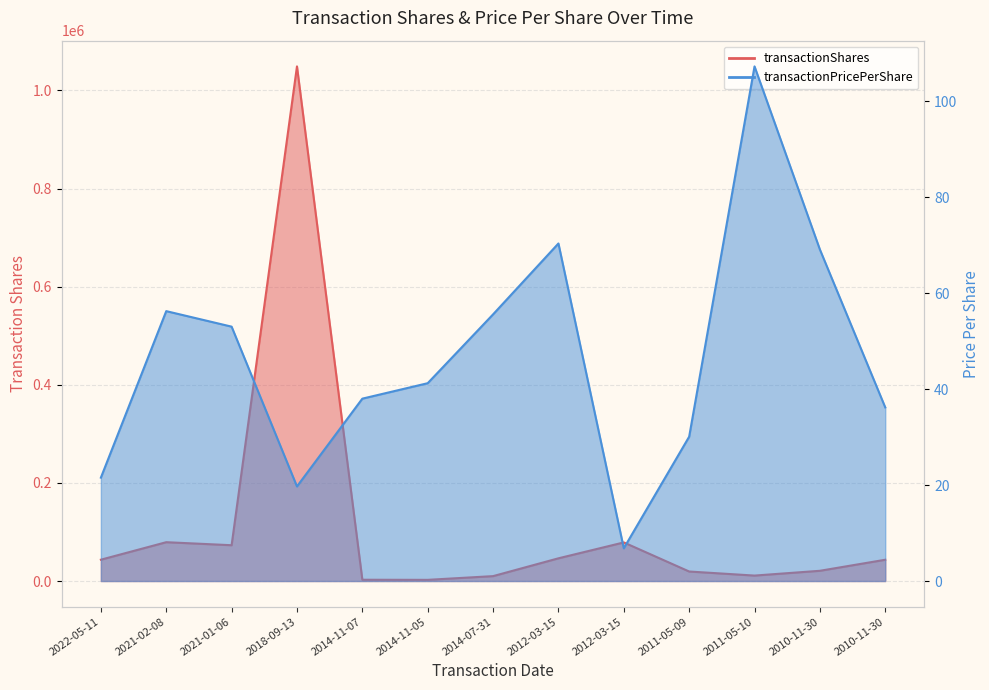

Reading left to right, what are all the values shown in this chart?

transactionShares: 2022-05-11=43478.0	2021-02-08=79165.0	2021-01-06=72985.0	2018-09-13=1048930.0	2014-11-07=2630.0	2014-11-05=2420.0	2014-07-31=10000.0	2012-03-15=46317.0	2012-03-15=78700.0	2011-05-09=19413.0	2011-05-10=11115.0	2010-11-30=20873.0	2010-11-30=43388.0
transactionPricePerShare: 2022-05-11=21.5	2021-02-08=56.2	2021-01-06=53.0	2018-09-13=19.7	2014-11-07=38.0	2014-11-05=41.2	2014-07-31=55.6	2012-03-15=70.3	2012-03-15=6.8	2011-05-09=30.1	2011-05-10=107.2	2010-11-30=69.1	2010-11-30=36.2